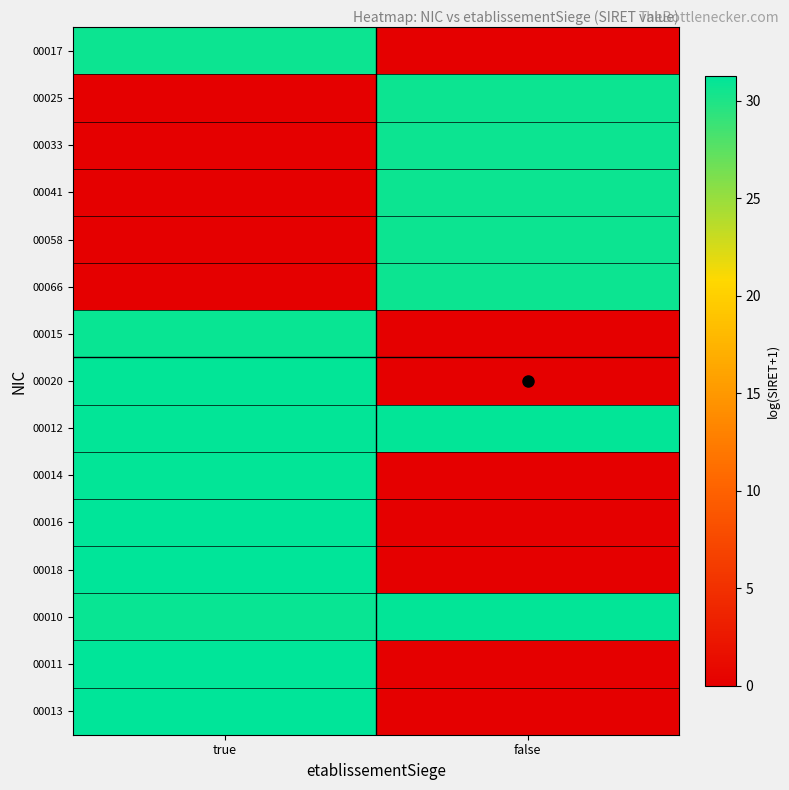

Rank the series at false from highest to lowest value.

00010, 00012, 00066, 00058, 00041, 00033, 00025, 00017, 00015, 00020, 00014, 00016, 00018, 00011, 00013